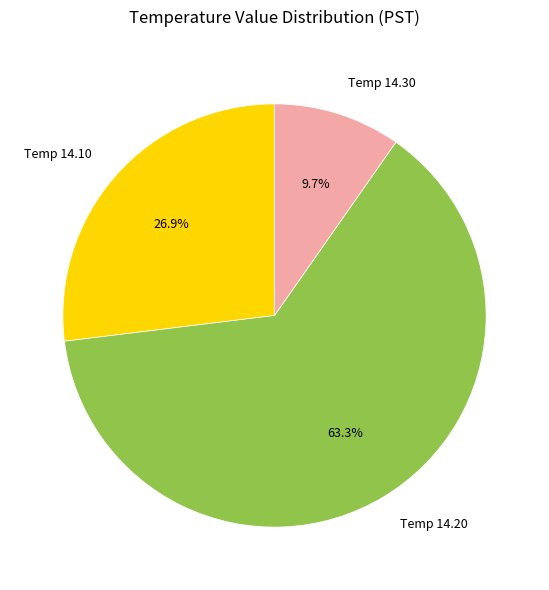

To the nearest percent, what is the average slice percentage?

33%